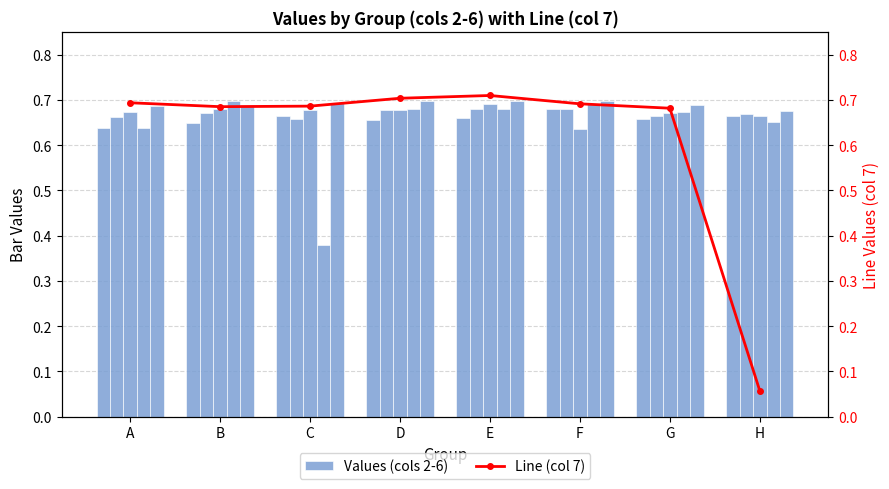

What is the maximum value for Line (col 7)?

0.7